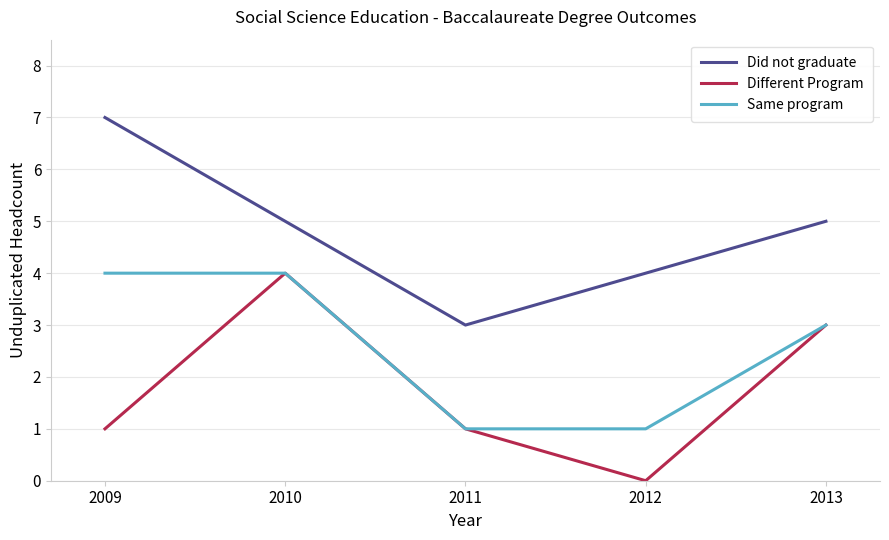

Which label corresponds to the largest value in the chart?

2009